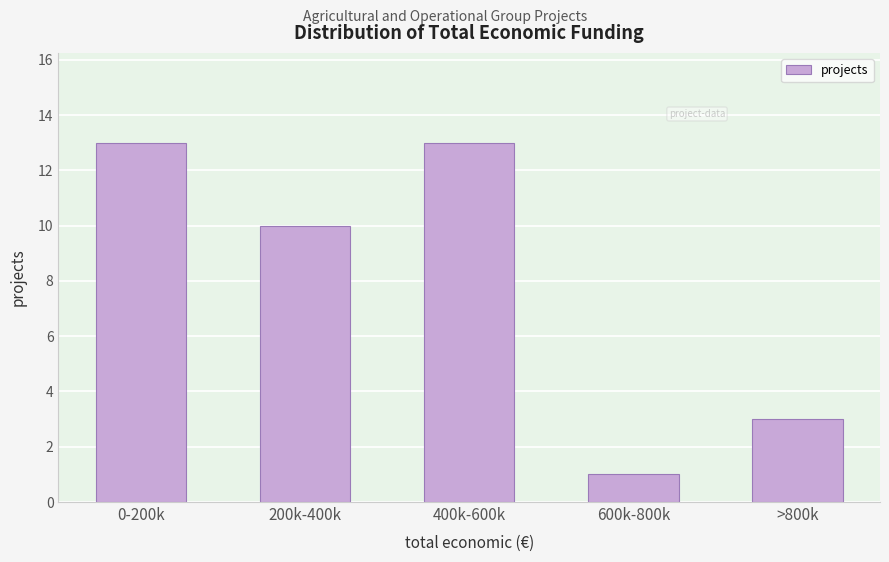

Reading right to left, list all the values displayed in this chart.

3	1	13	10	13